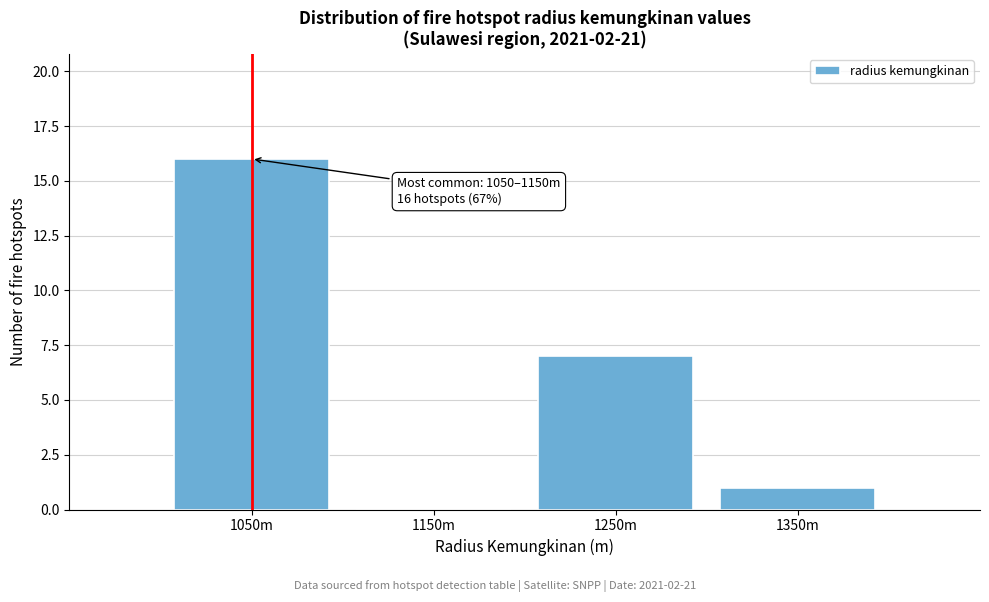

Reading left to right, list all the values displayed in this chart.

1050m=16	1150m=0	1250m=7	1350m=1